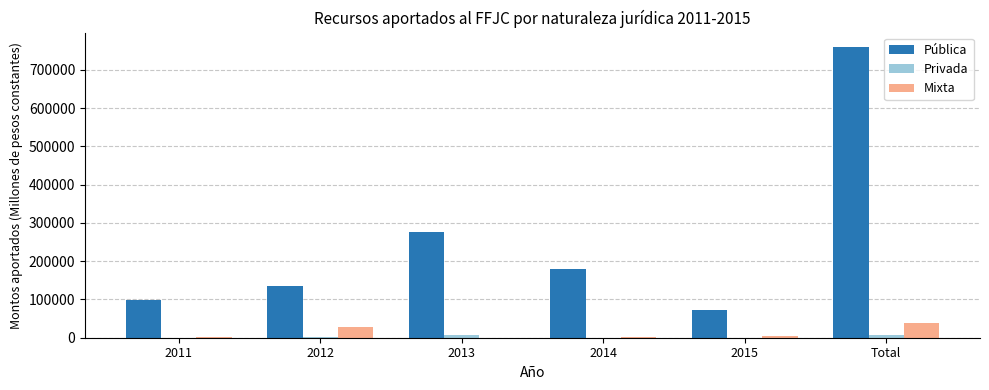

What is the greatest value displayed?

759148.3